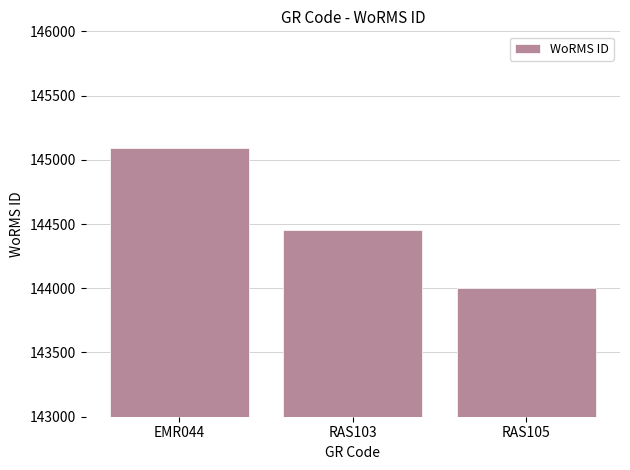

Between RAS105 and EMR044, which is larger?

EMR044